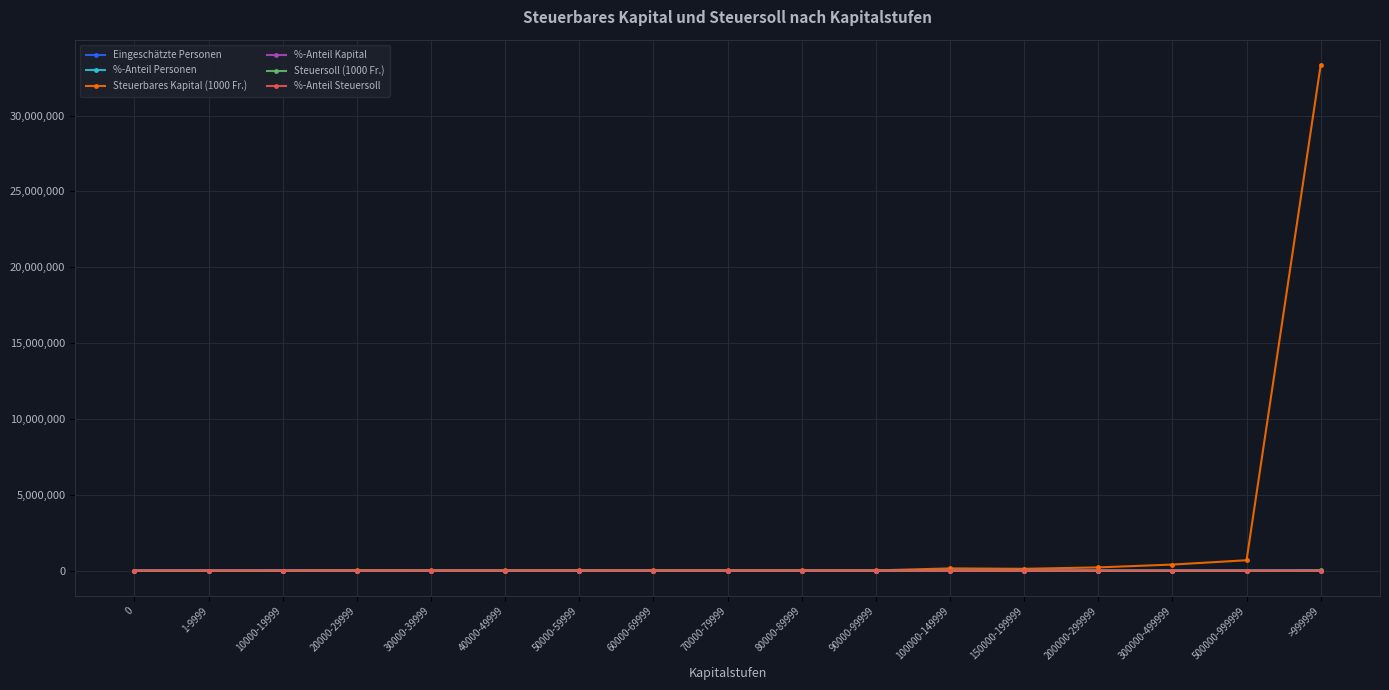

What is the label of the 1st point from the right?

>999999